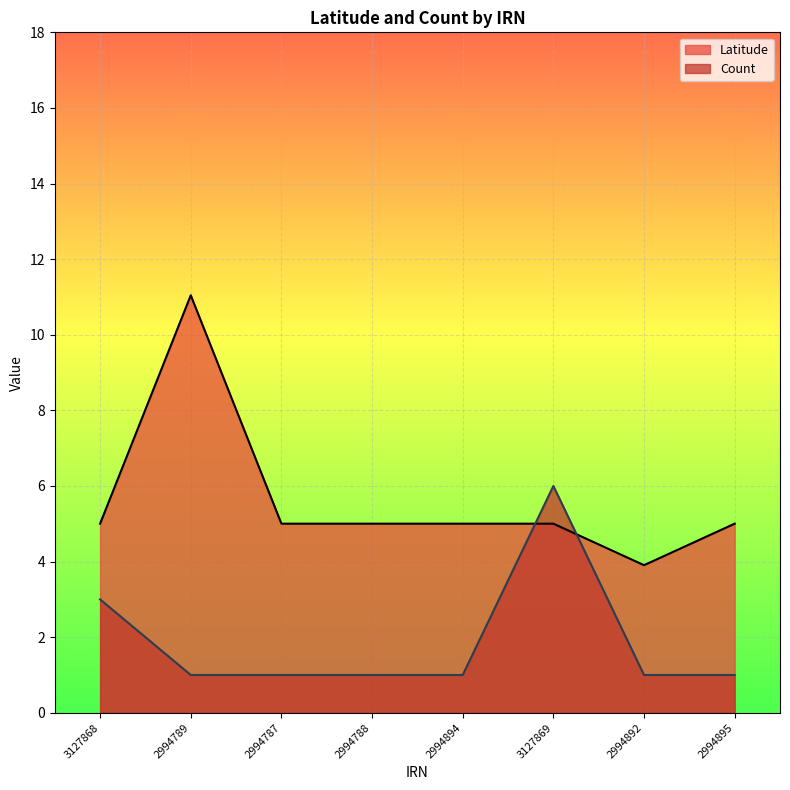

List the labels in order of Count value, largest first.

3127869, 3127868, 2994789, 2994787, 2994788, 2994894, 2994892, 2994895